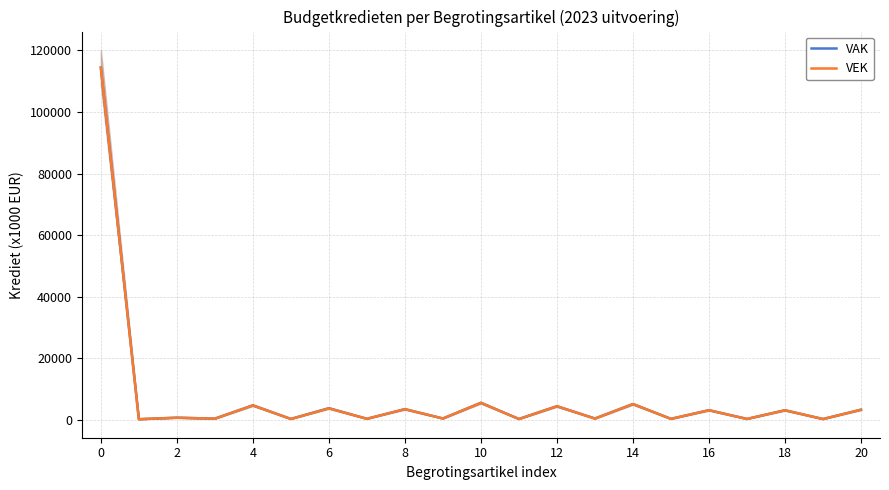

Does the chart display data point markers on the line(s)?

No